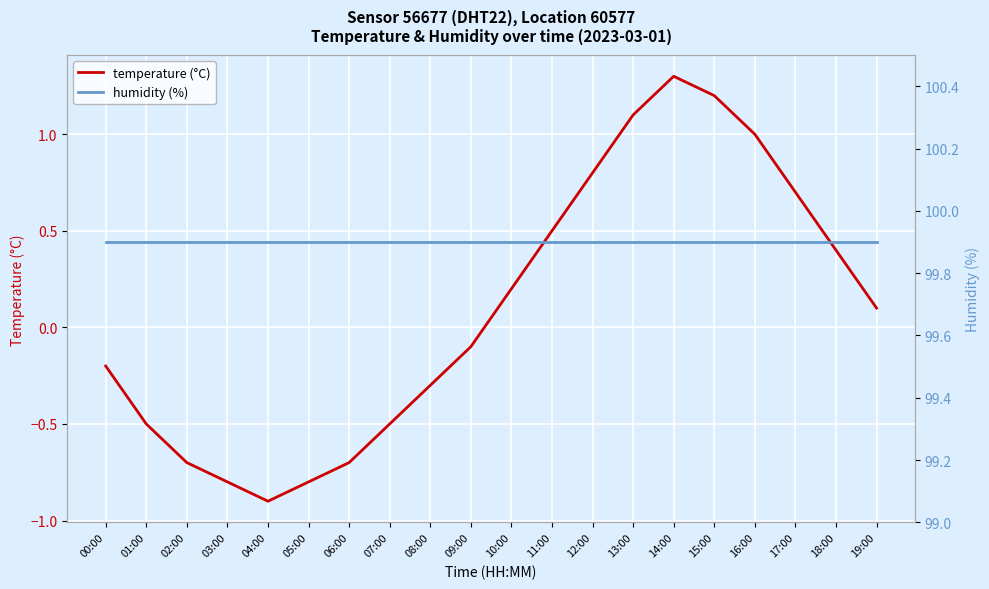

Reading left to right, extract all data points from this chart.

temperature (°C): 00:00=-0.2	01:00=-0.5	02:00=-0.7	03:00=-0.8	04:00=-0.9	05:00=-0.8	06:00=-0.7	07:00=-0.5	08:00=-0.3	09:00=-0.1	10:00=0.2	11:00=0.5	12:00=0.8	13:00=1.1	14:00=1.3	15:00=1.2	16:00=1.0	17:00=0.7	18:00=0.4	19:00=0.1
humidity (%): 00:00=99.9	01:00=99.9	02:00=99.9	03:00=99.9	04:00=99.9	05:00=99.9	06:00=99.9	07:00=99.9	08:00=99.9	09:00=99.9	10:00=99.9	11:00=99.9	12:00=99.9	13:00=99.9	14:00=99.9	15:00=99.9	16:00=99.9	17:00=99.9	18:00=99.9	19:00=99.9